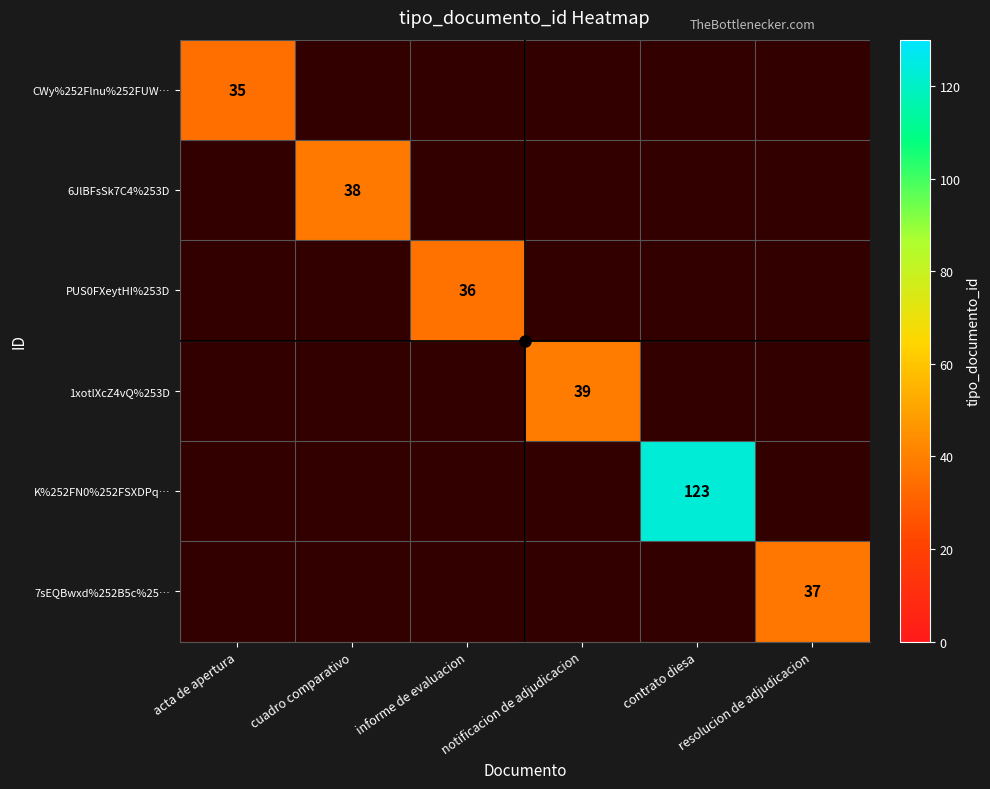

At how many categories does at least one series exceed 51?

1